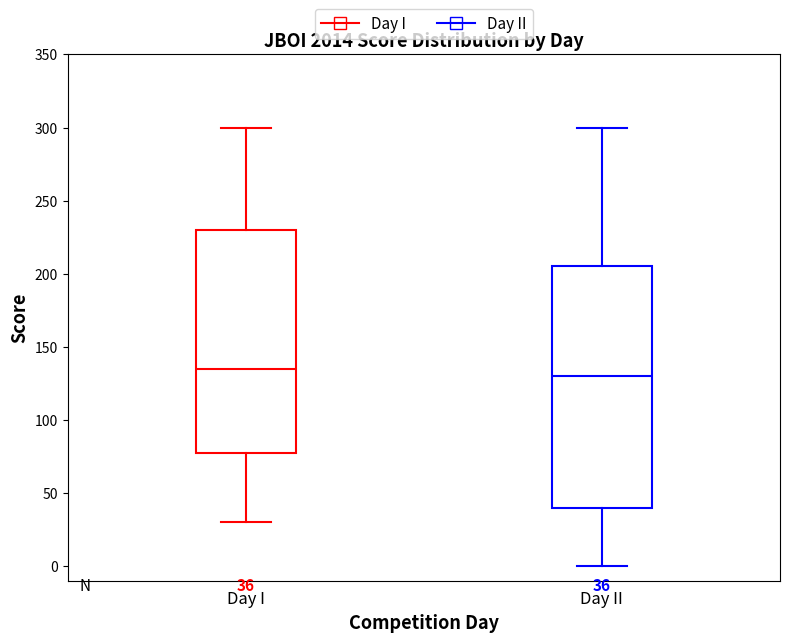

Comparing the boxes themselves (not the whiskers), which one is the tallest?

Day II